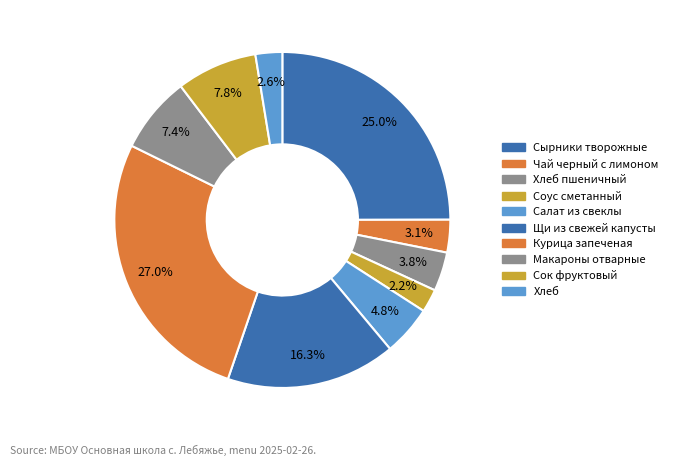

Which slice is the smallest?

Соус сметанный